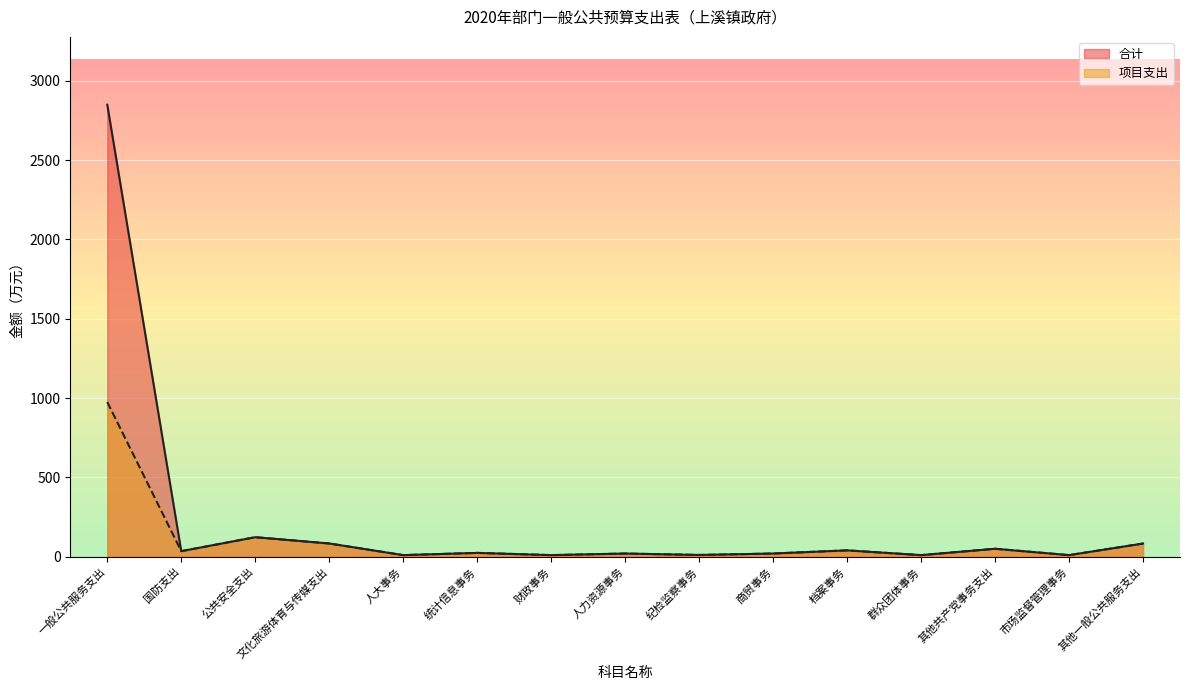

True or false: 合计 has more than 1 interior local peaks.

True